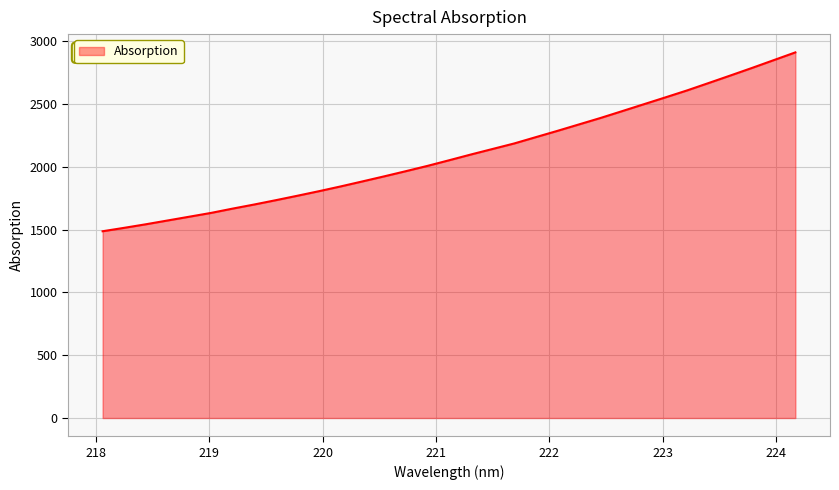

What is the greatest value displayed?

2910.7